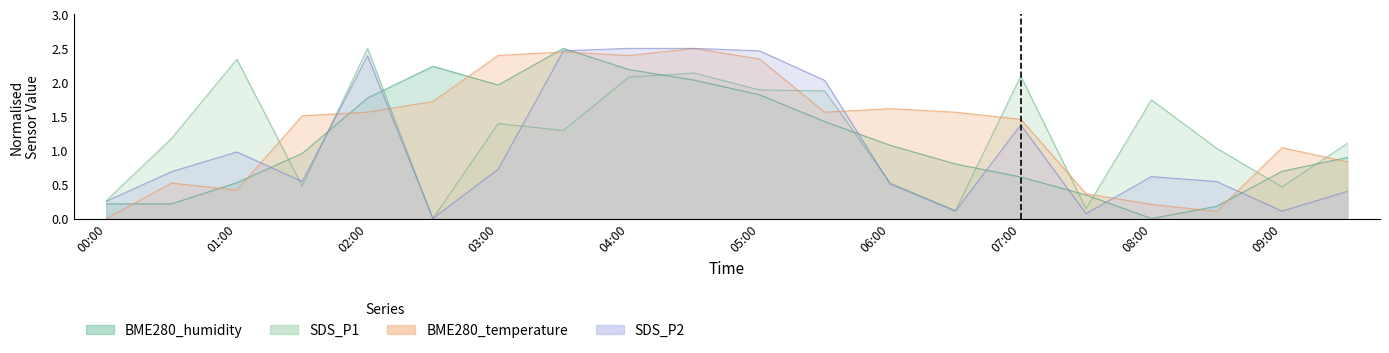

Which category has the lowest value in the BME280_humidity series?

08:00